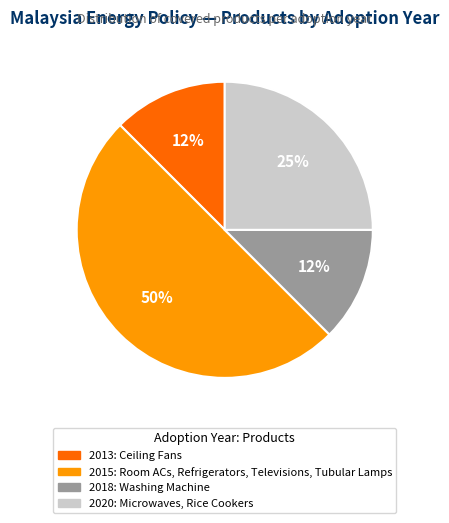

To the nearest percent, what is the average slice percentage?

25%